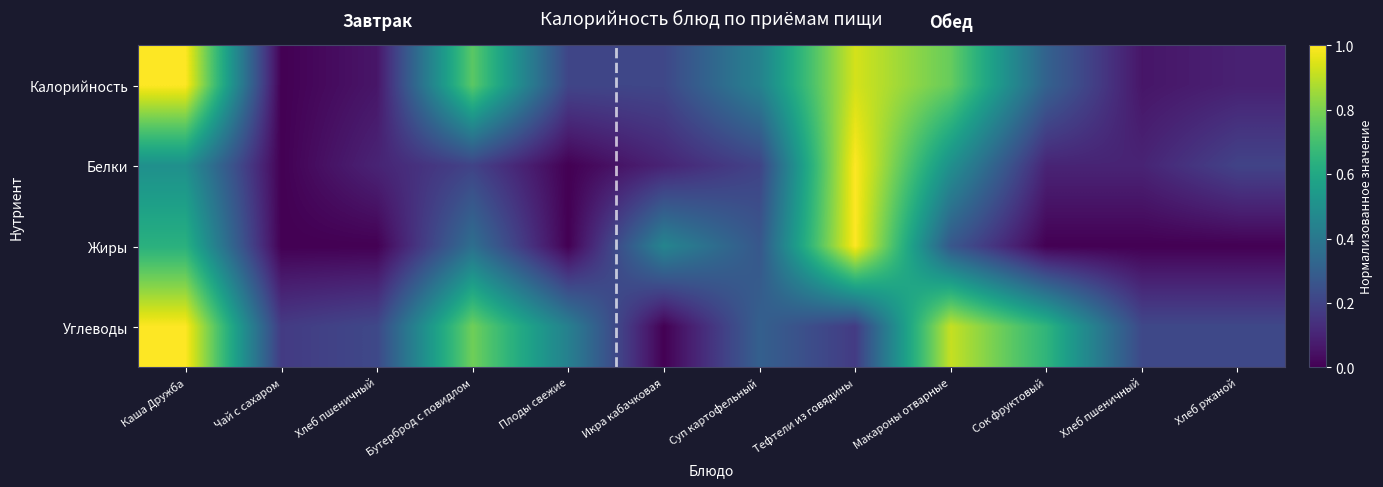

Reading left to right, what are all the values shown in this chart?

Калорийность: Каша Дружба=1.0	Чай с сахаром=0.0	Хлеб пшеничный=0.1	Бутерброд с повидлом=0.7	Плоды свежие=0.2	Икра кабачковая=0.2	Суп картофельный=0.4	Тефтели из говядины=0.9	Макароны отварные=0.8	Сок фруктовый=0.3	Хлеб пшеничный=0.1	Хлеб ржаной=0.1
Белки: Каша Дружба=0.5	Чай с сахаром=0.0	Хлеб пшеничный=0.1	Бутерброд с повидлом=0.2	Плоды свежие=0.0	Икра кабачковая=0.1	Суп картофельный=0.2	Тефтели из говядины=1.0	Макароны отварные=0.5	Сок фруктовый=0.1	Хлеб пшеничный=0.1	Хлеб ржаной=0.2
Жиры: Каша Дружба=0.6	Чай с сахаром=0.0	Хлеб пшеничный=0.0	Бутерброд с повидлом=0.4	Плоды свежие=0.0	Икра кабачковая=0.5	Суп картофельный=0.3	Тефтели из говядины=1.0	Макароны отварные=0.3	Сок фруктовый=0.0	Хлеб пшеничный=0.0	Хлеб ржаной=0.0
Углеводы: Каша Дружба=1.0	Чай с сахаром=0.2	Хлеб пшеничный=0.2	Бутерброд с повидлом=0.8	Плоды свежие=0.4	Икра кабачковая=0.0	Суп картофельный=0.3	Тефтели из говядины=0.2	Макароны отварные=0.9	Сок фруктовый=0.7	Хлеб пшеничный=0.2	Хлеб ржаной=0.2